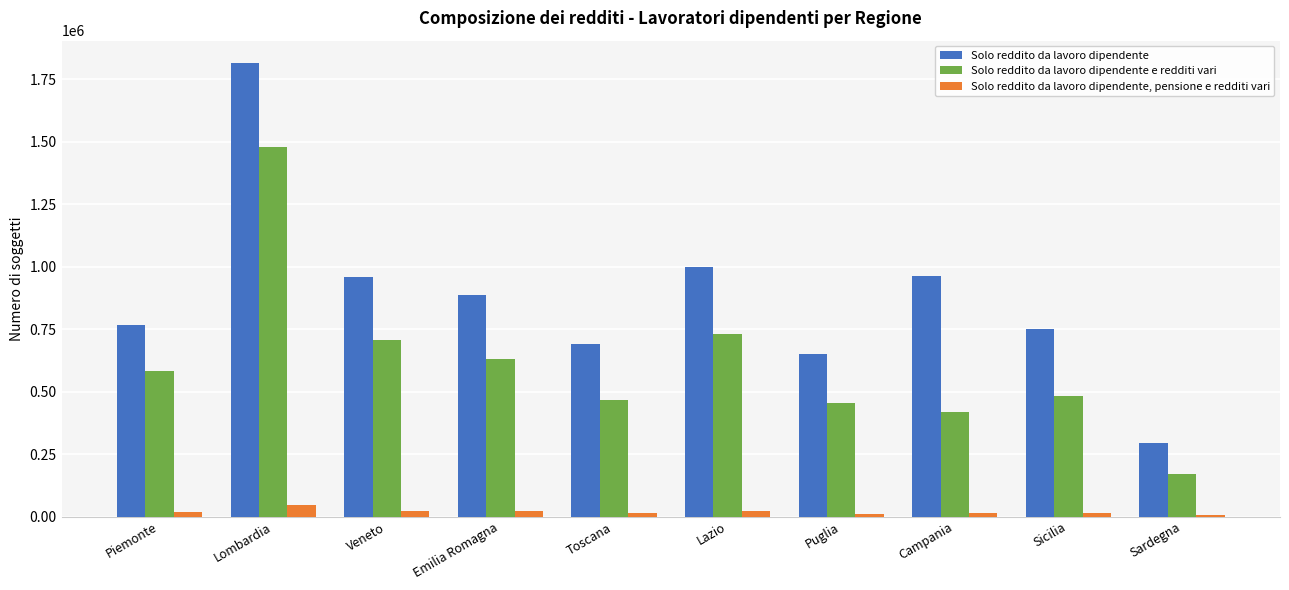

Does the chart contain stacked bars?

No